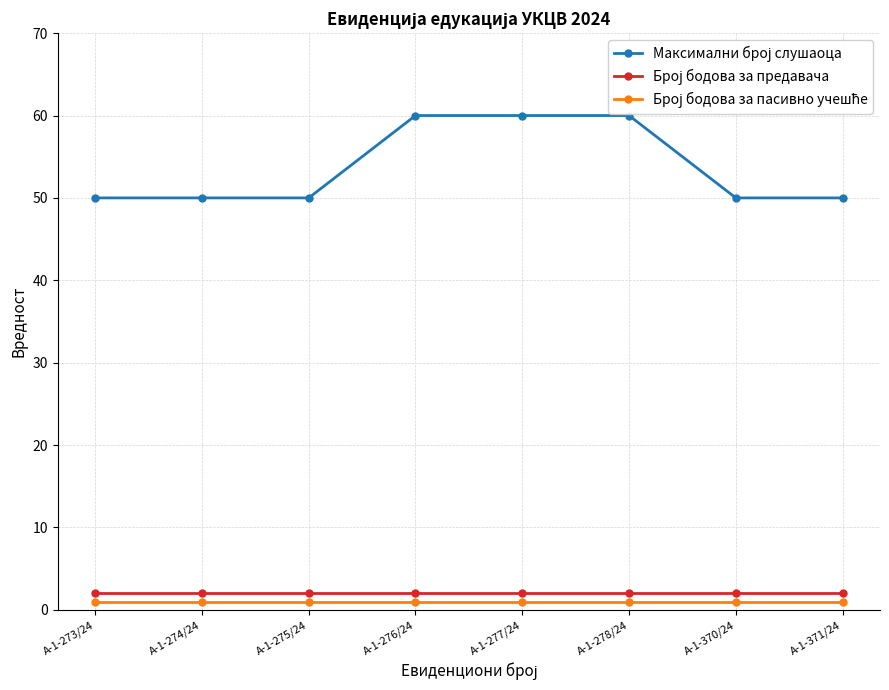

At how many categories does at least one series exceed 52?

3